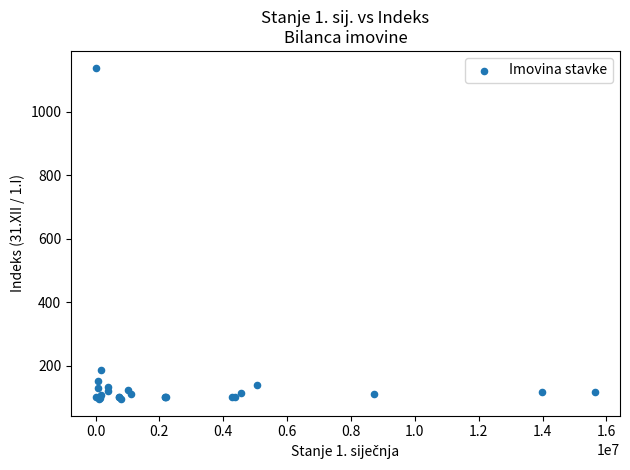

What Y value in the scatter plot is closest to 617?

185.9